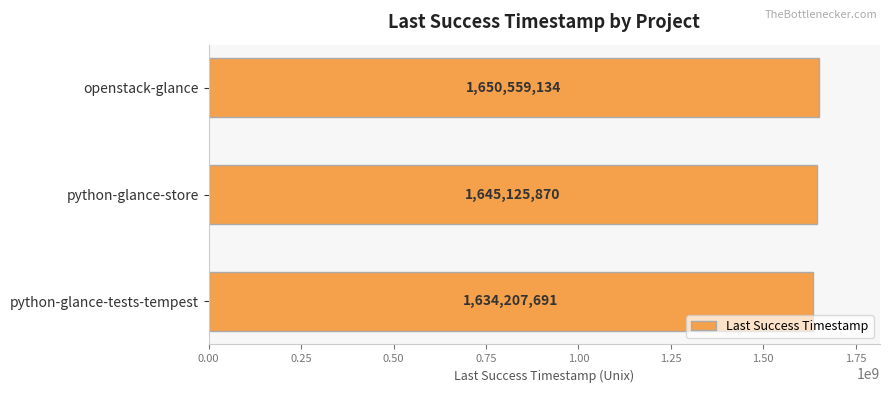

What is the change in value from openstack-glance to python-glance-store?

-5433264